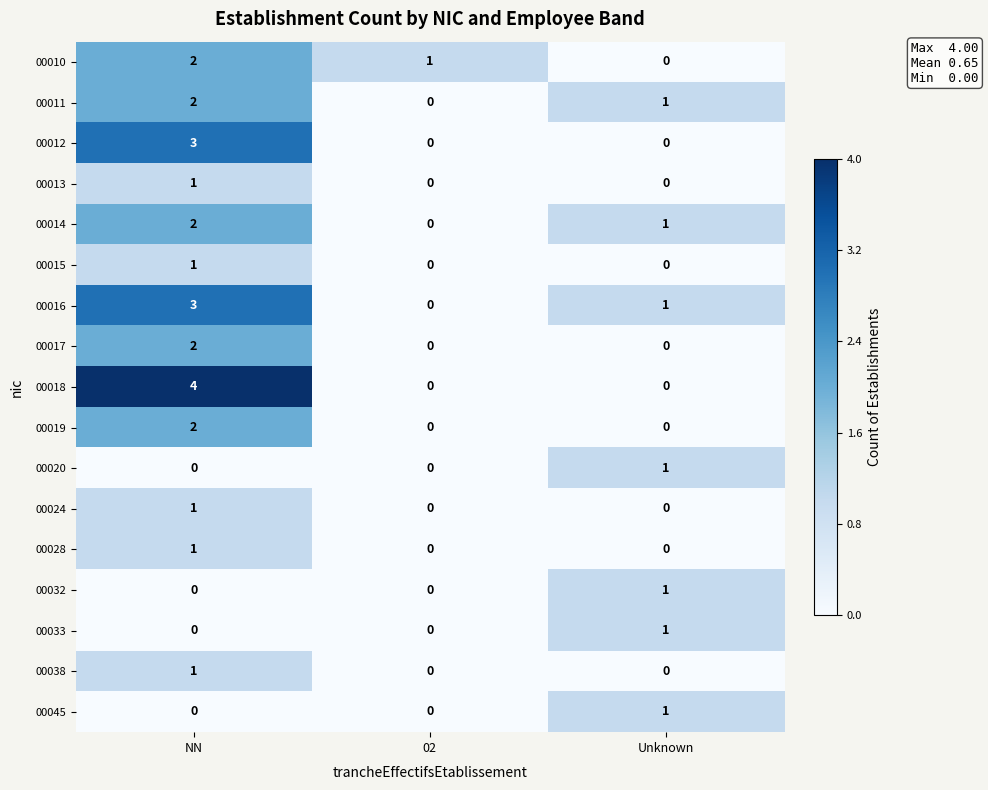

The value of 00010 at 02 is 1. True or false?

True